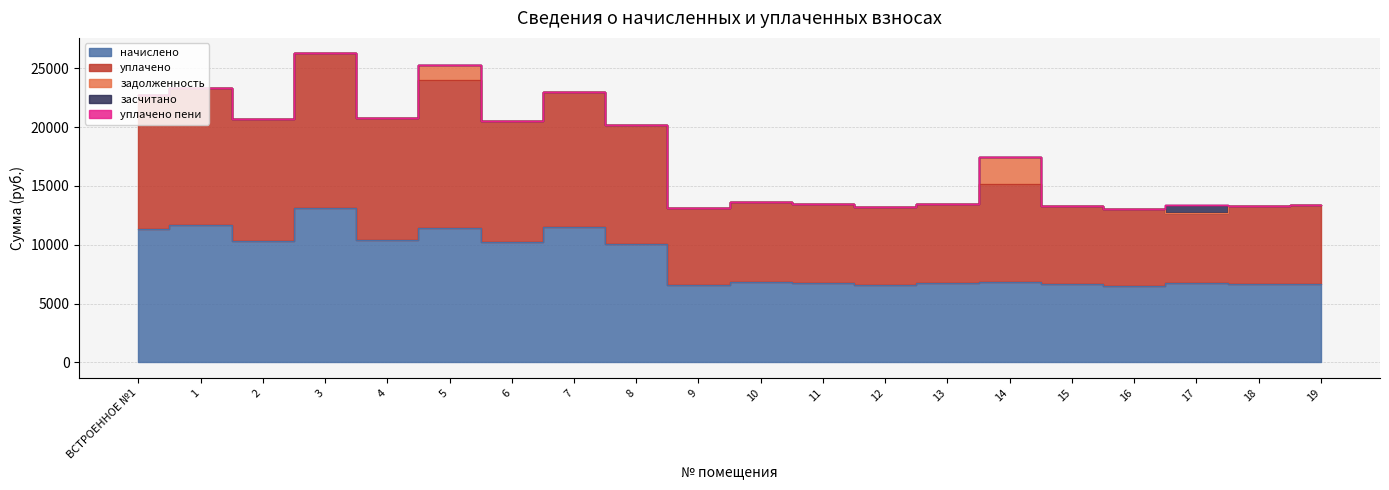

Is it true that задолженность equals 2289.4 at 14?

True